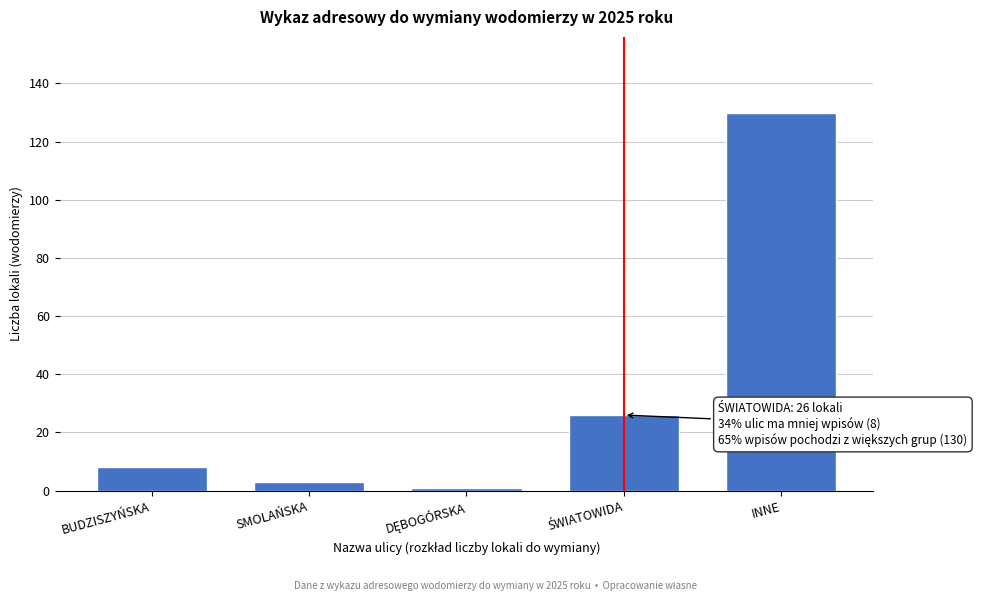

Reading right to left, list all the values displayed in this chart.

130	26	1	3	8